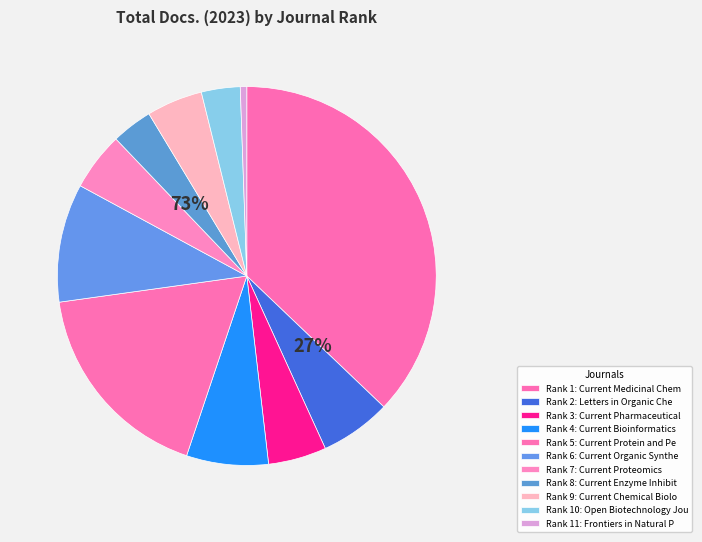

Which slice is the smallest?

11